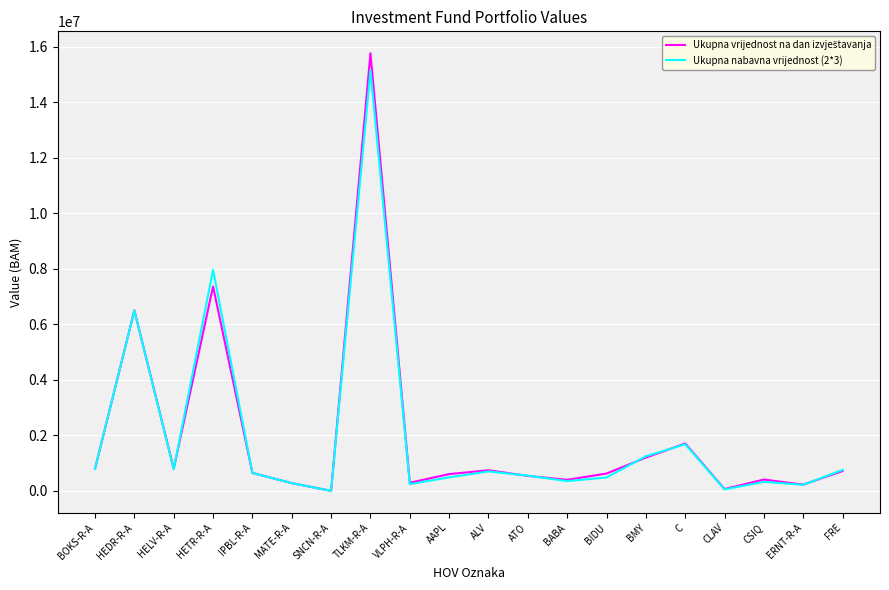

Which category has the highest value in the Ukupna nabavna vrijednost (2*3) series?

TLKM-R-A